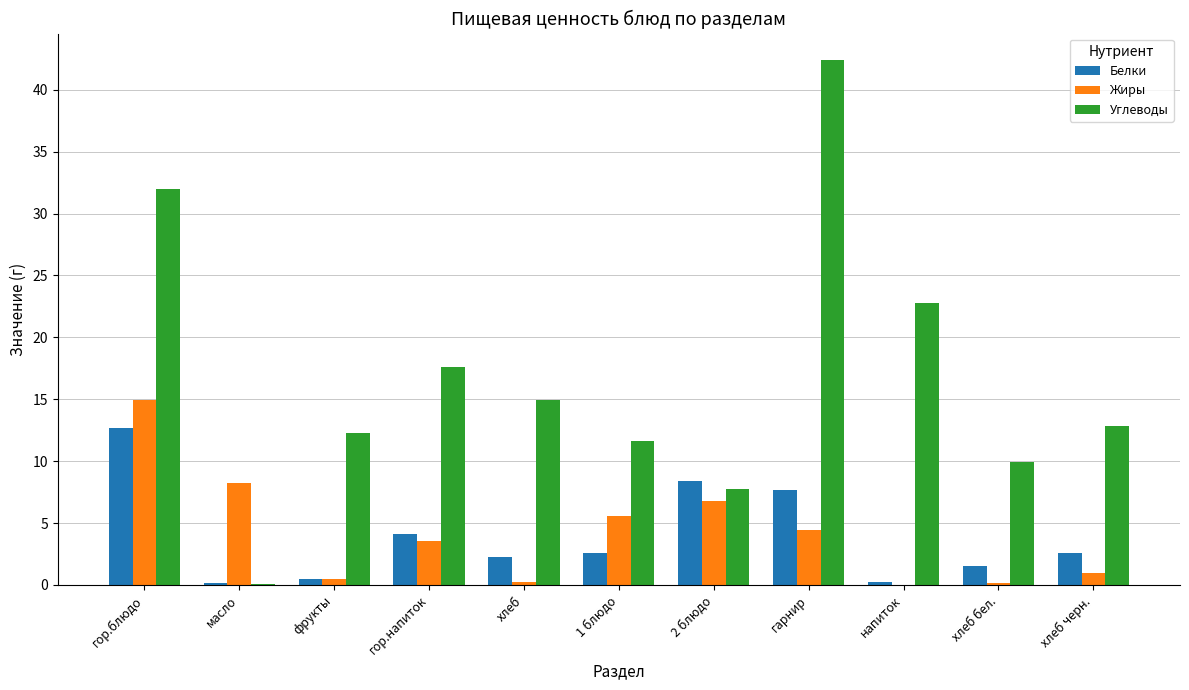

What is the maximum value shown in the chart?

42.4